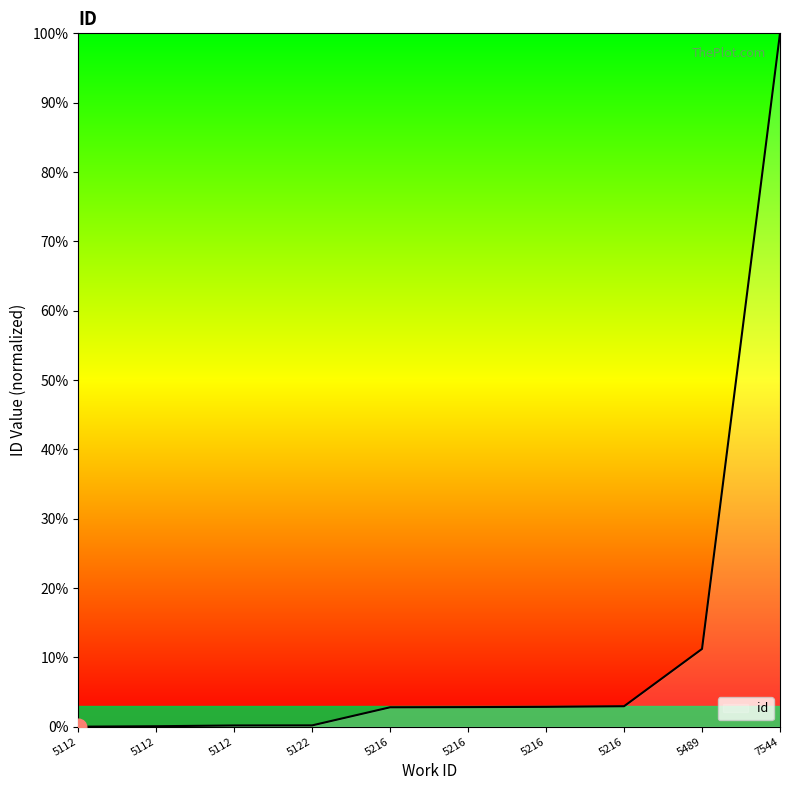

How many values are below 2?

4